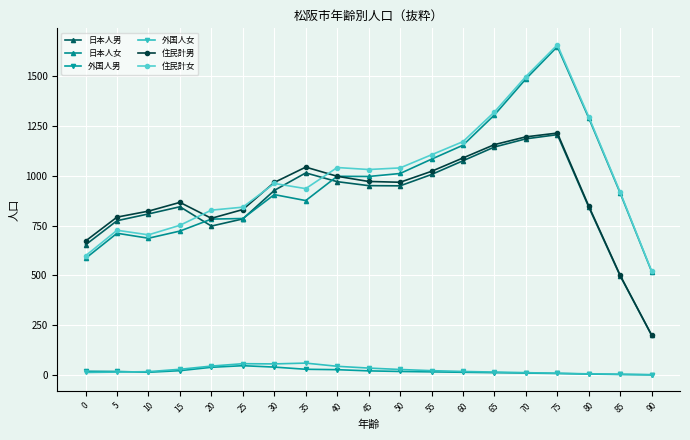

What is the value of the 日本人男 point at the 7th from the left?

927